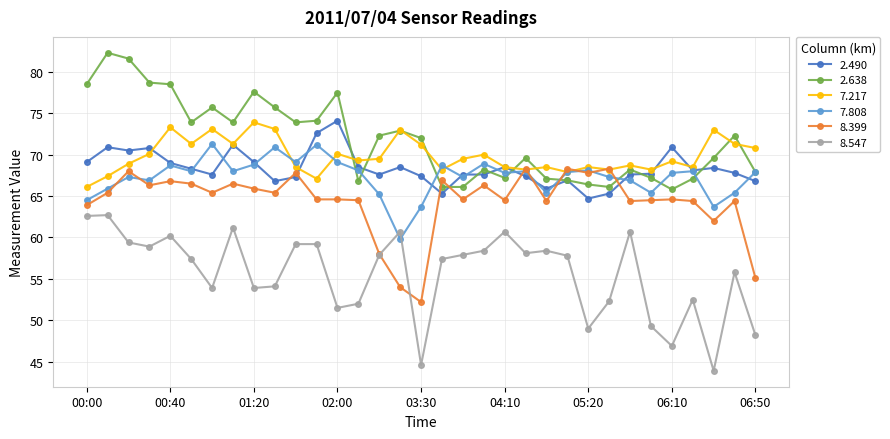

What is the maximum value shown in the chart?

82.3